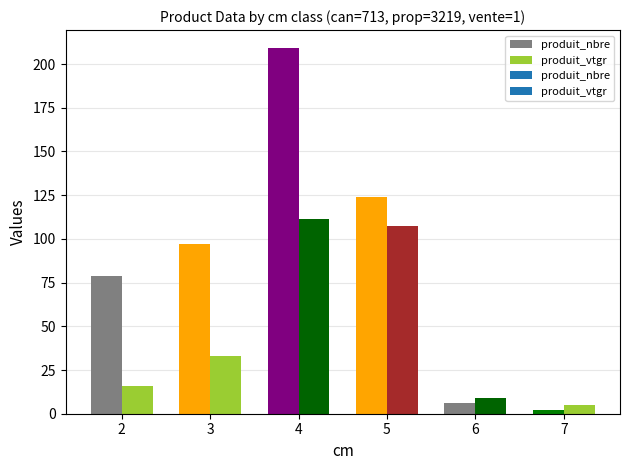

What are all the series names shown in the legend?

produit_nbre, produit_vtgr